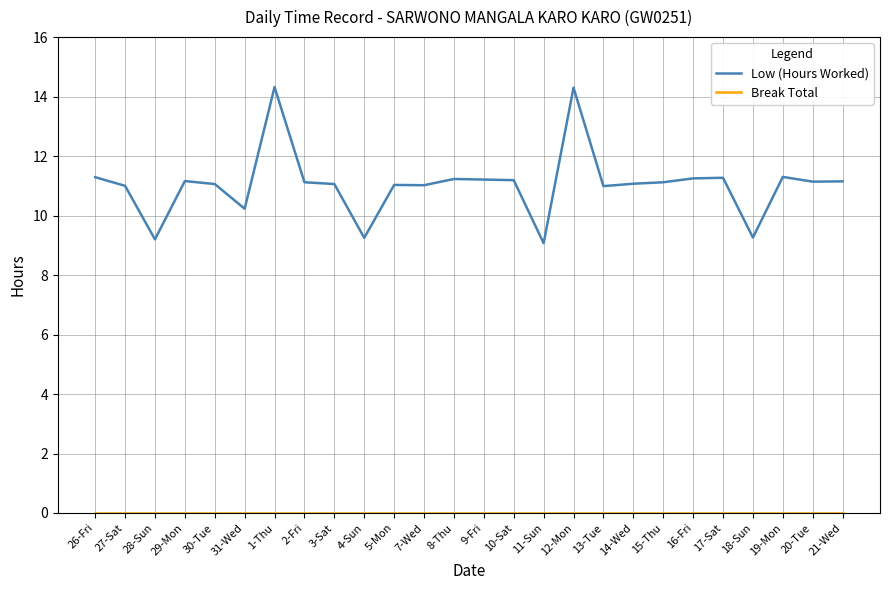

What is the maximum value for Low (Hours Worked)?

14.3